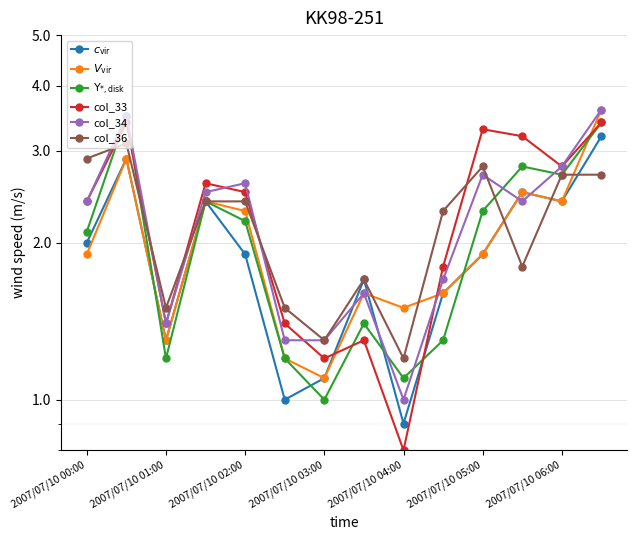

At which label does $\Upsilon_{*,\rm disk}$ first exceed 2?

2007/07/10 00:00